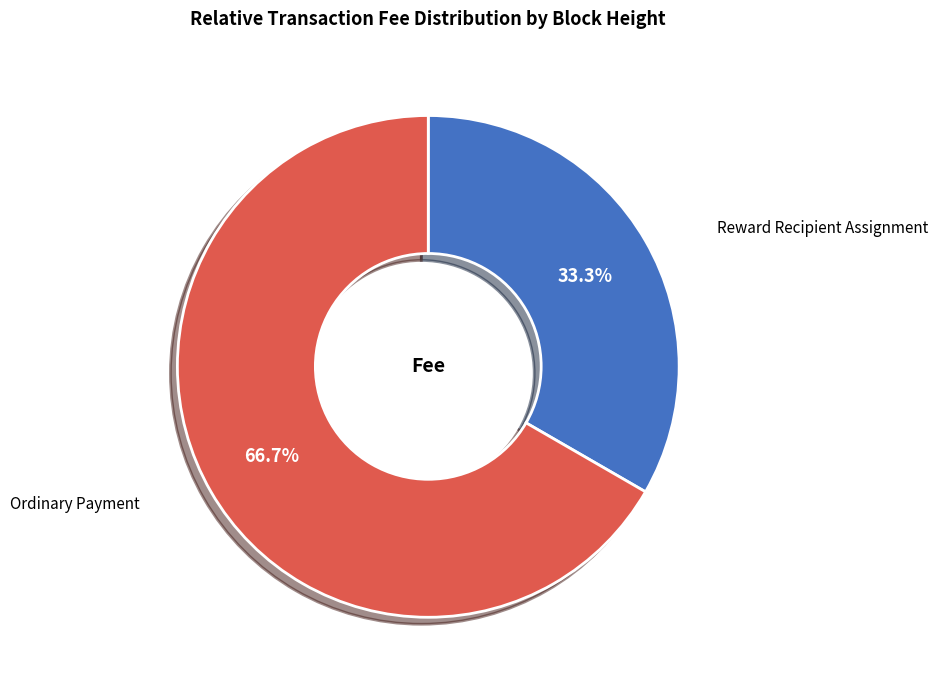

How many slices are in this pie chart?

2